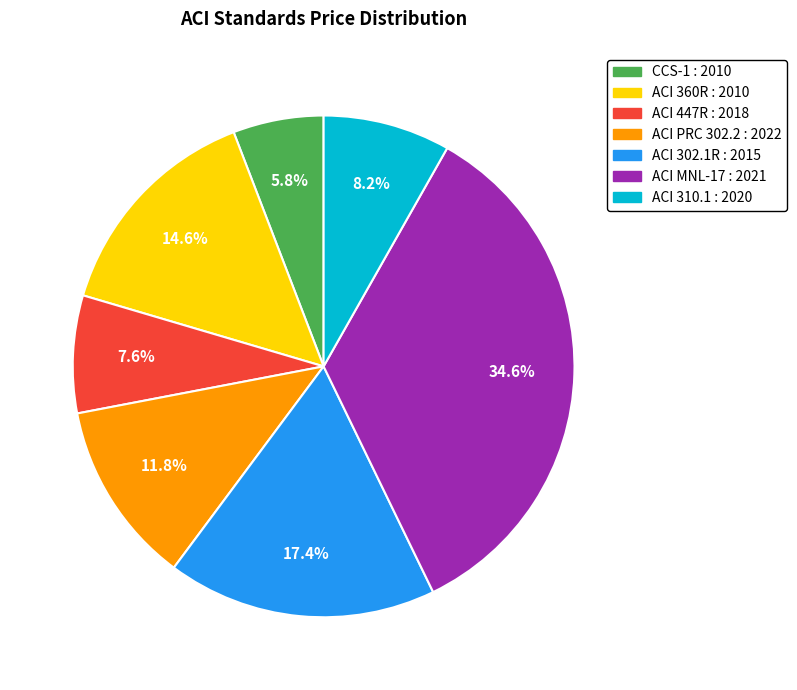

What portion of the pie excludes ACI MNL-17 : 2021?

65.4%